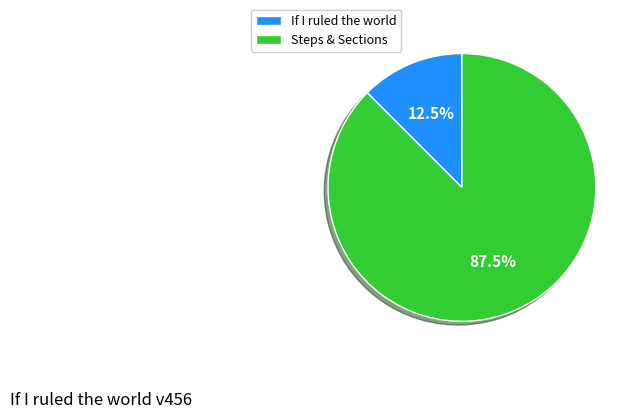

Count the number of slices in the pie.

2